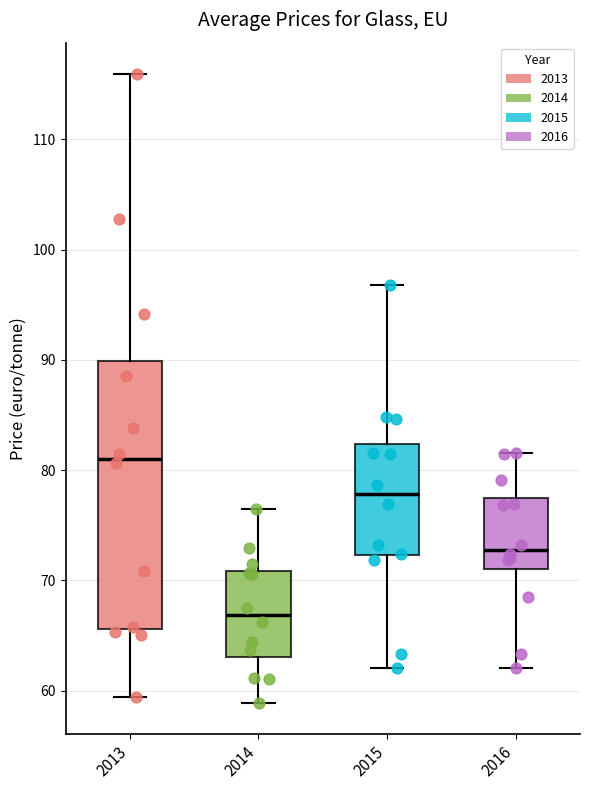

Where does the median line of the box at x = 2016 sit on the y-axis? The values are not printed on the chart, so give them approximately, as read against the axis.

73